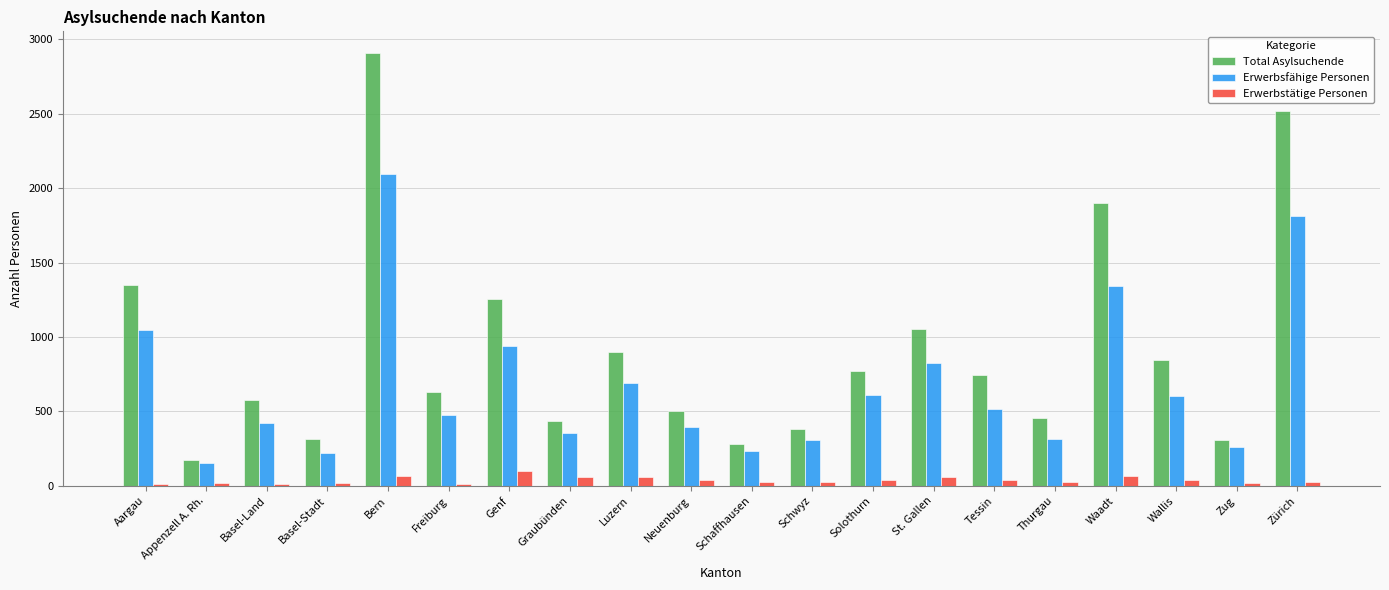

List the series in order of their overall mean, lowest first.

Erwerbstätige Personen, Erwerbsfähige Personen, Total Asylsuchende